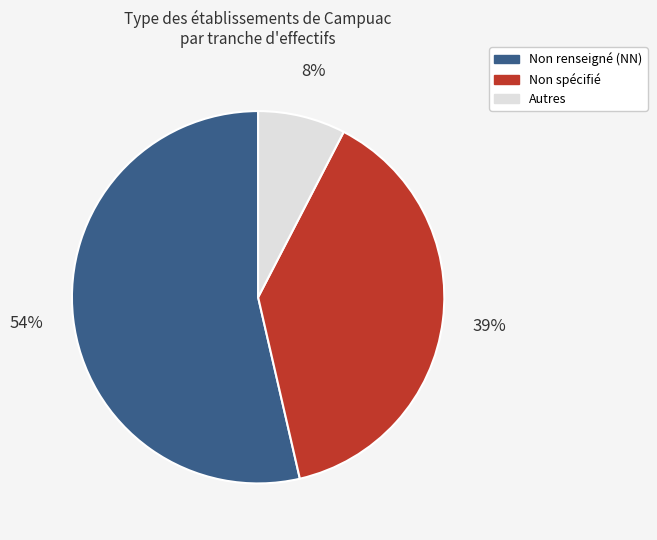

To the nearest percent, what is the average slice percentage?

33%